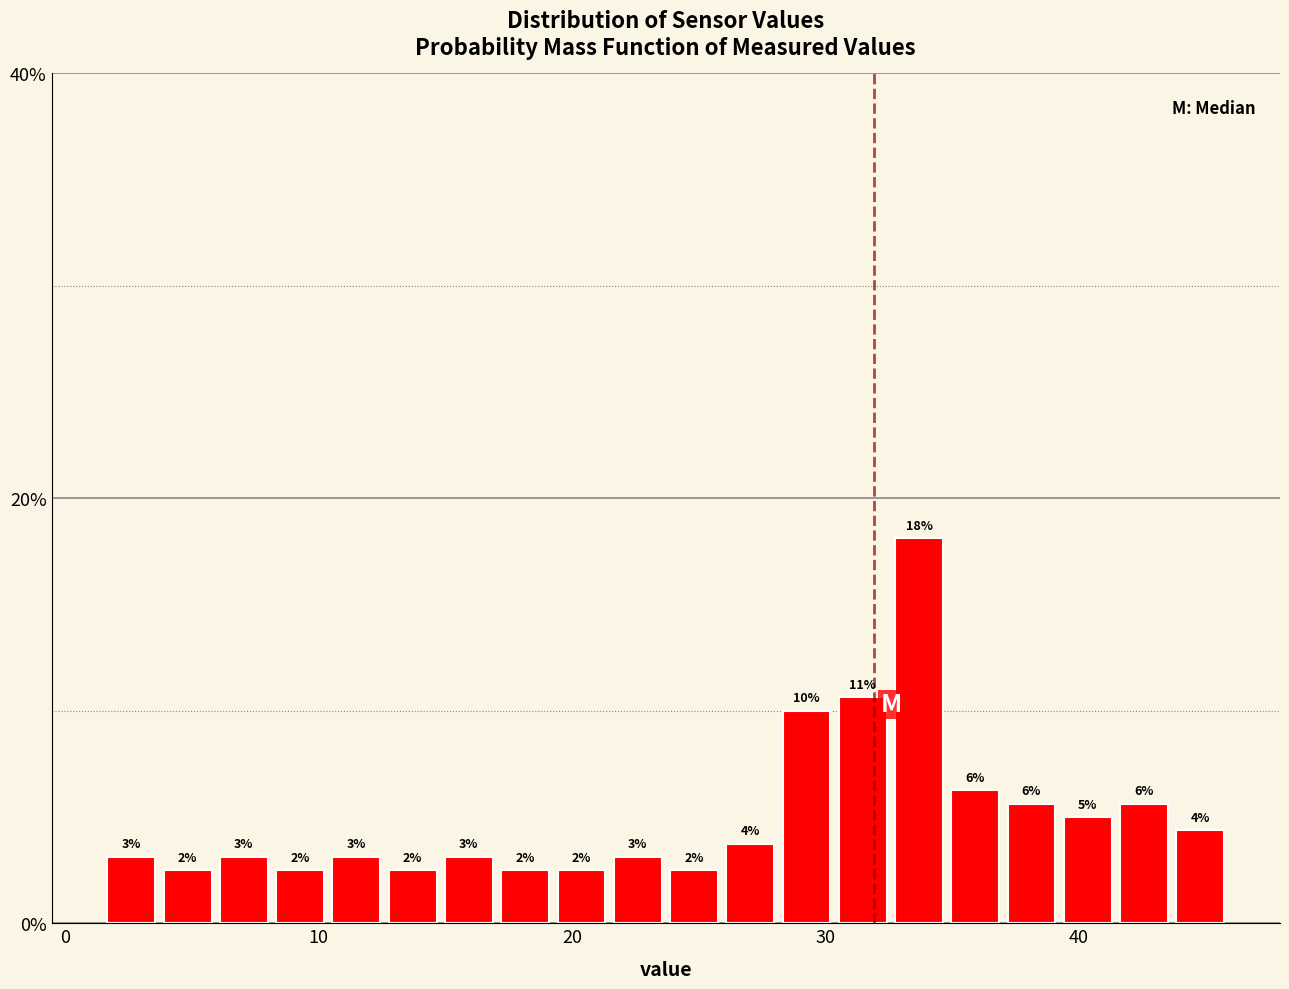

Around what value on the x-axis is the tallest bar? Give the approximate position of its centre, as read against the axis.

34